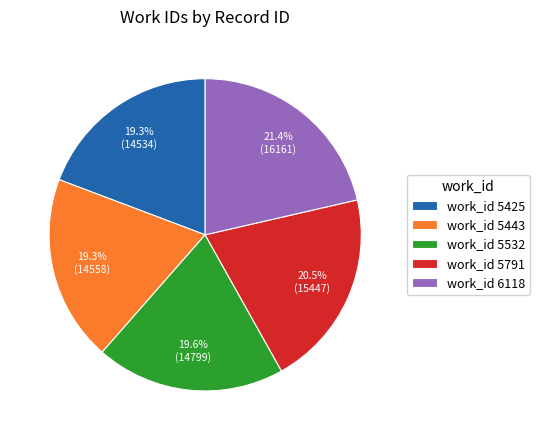

Which category has the biggest portion of the pie?

work_id 6118